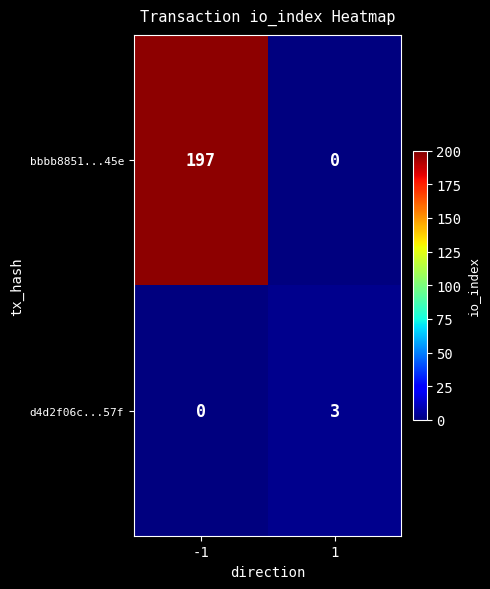

Reading left to right, extract all data points from this chart.

bbbb8851...45e: -1=197	1=0
d4d2f06c...57f: -1=0	1=3